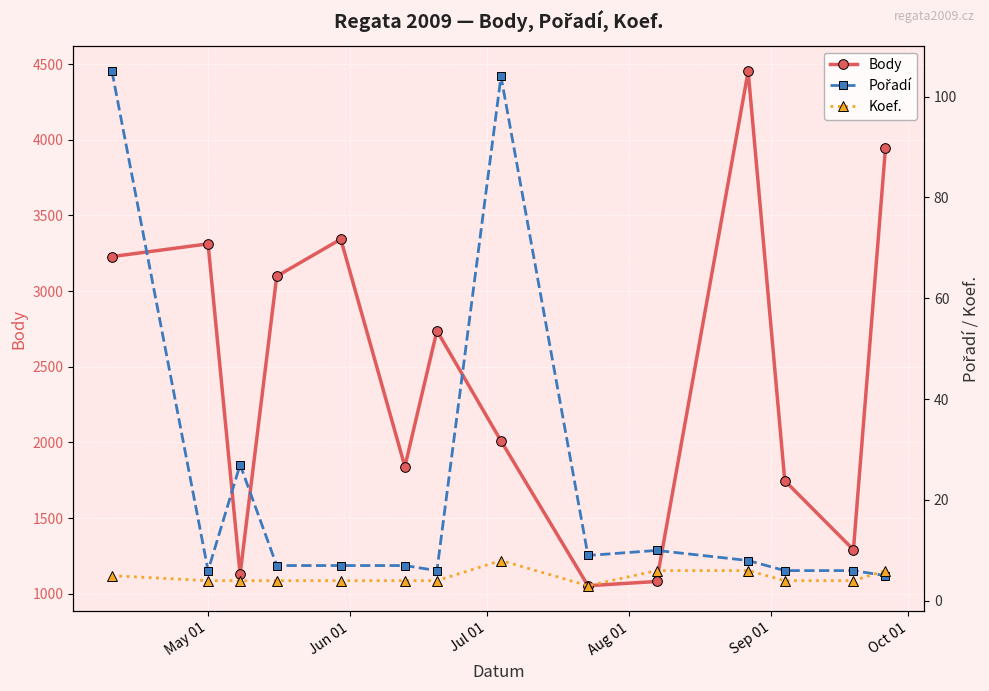

What is the value of the Body point at the 13th from the left?

1291